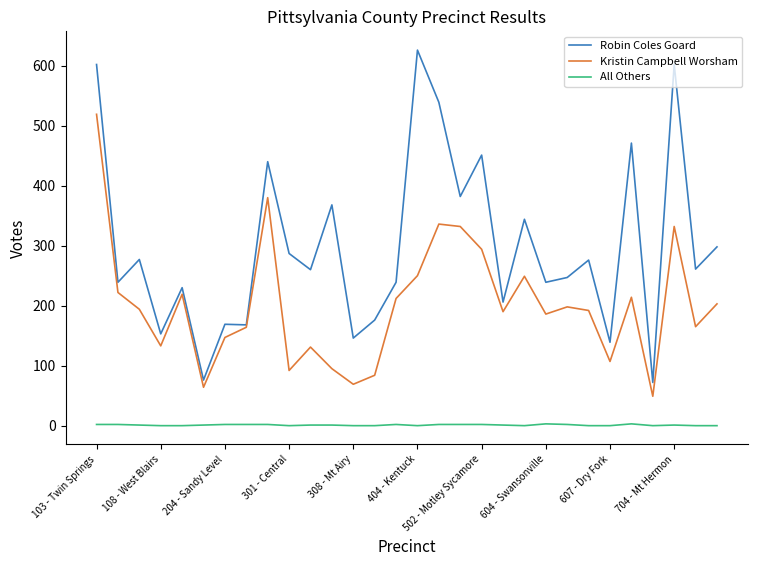

Which series has the largest total across all categories?

Robin Coles Goard